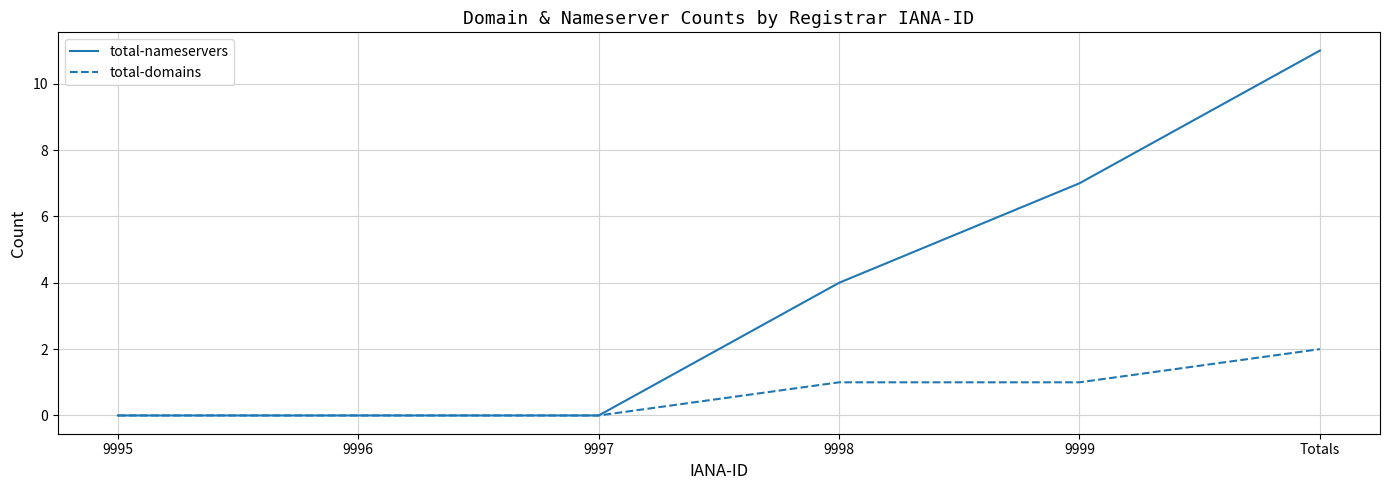

Is it true that total-domains equals 0 at 9997?

True